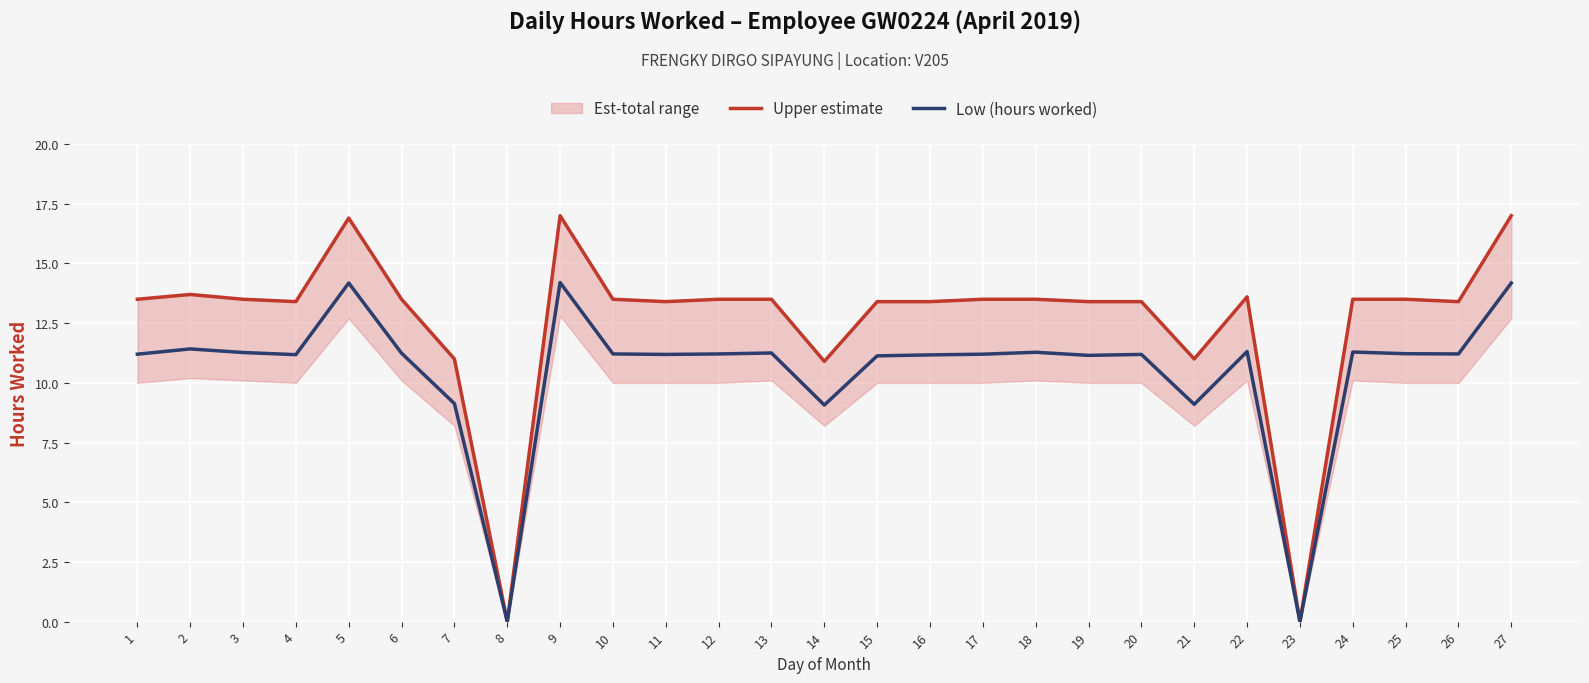

Which series has the largest range (max minus min)?

Upper estimate